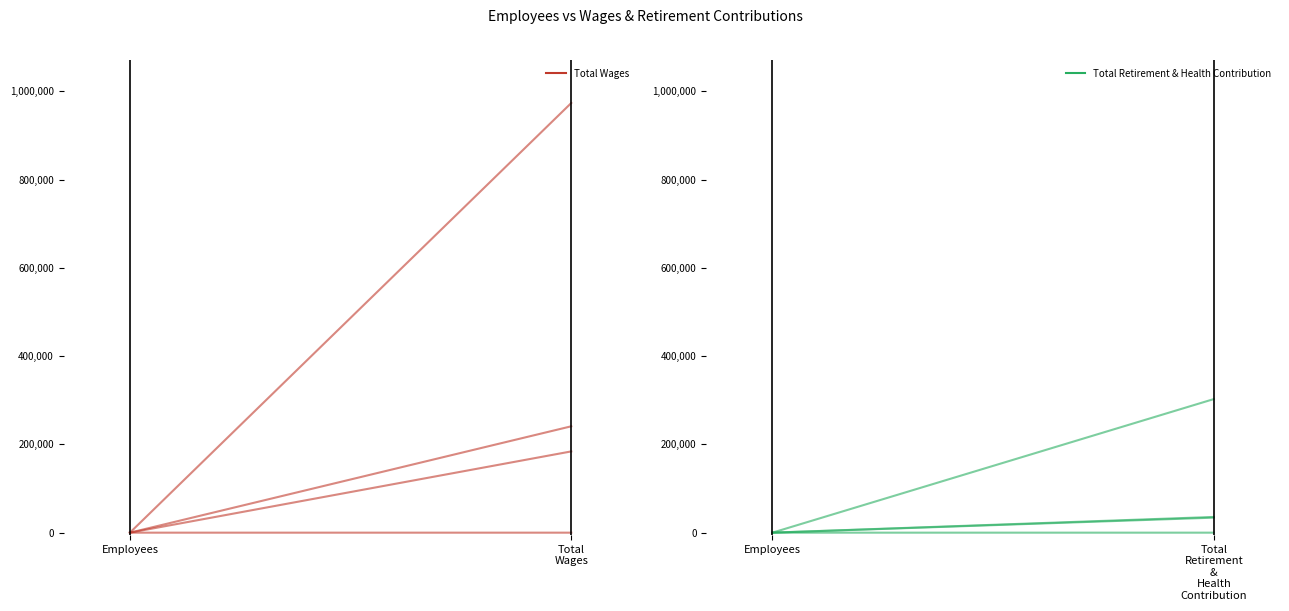

Rank the series by their maximum value, from highest to lowest.

Total Wages, Total Retirement & Health Contribution